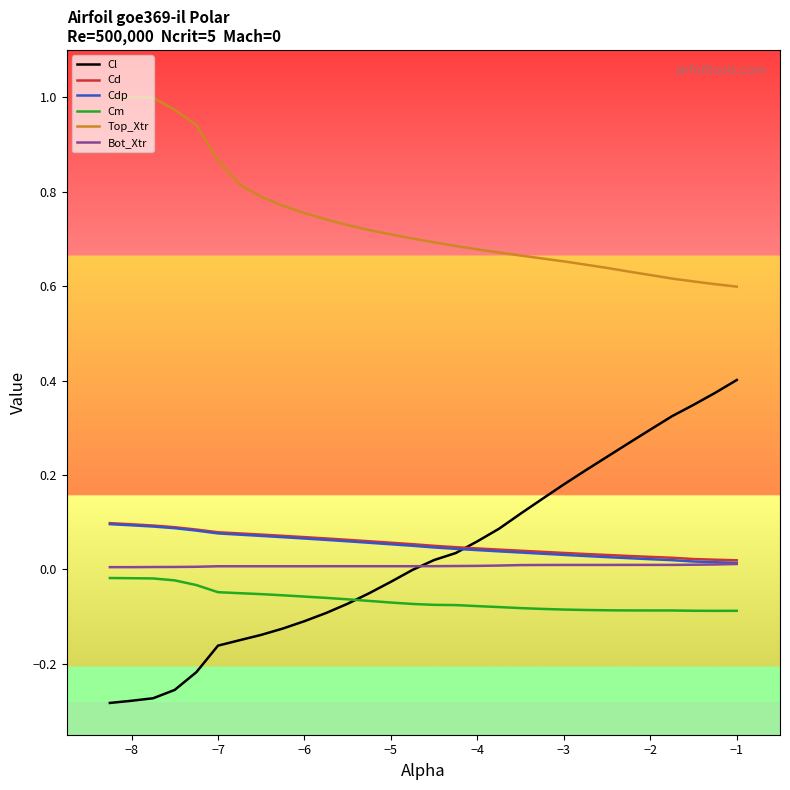

True or false: Top_Xtr and Cm intersect in this chart.

False